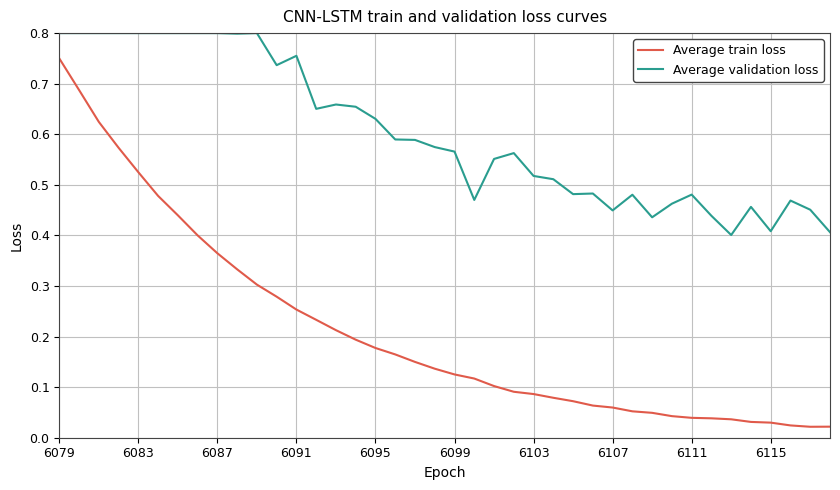

Rank the series by their average value, from highest to lowest.

Average validation loss, Average train loss